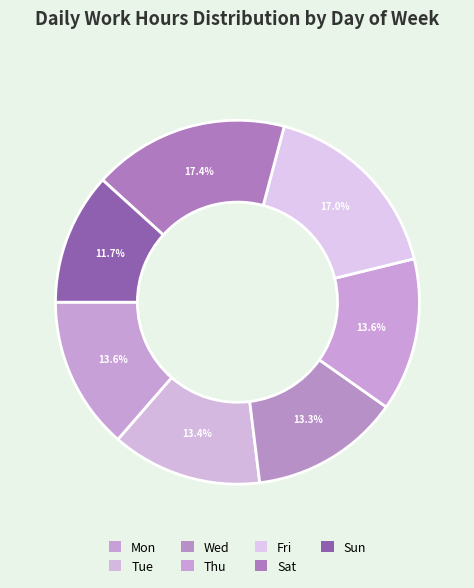

How many segments does this pie chart have?

7